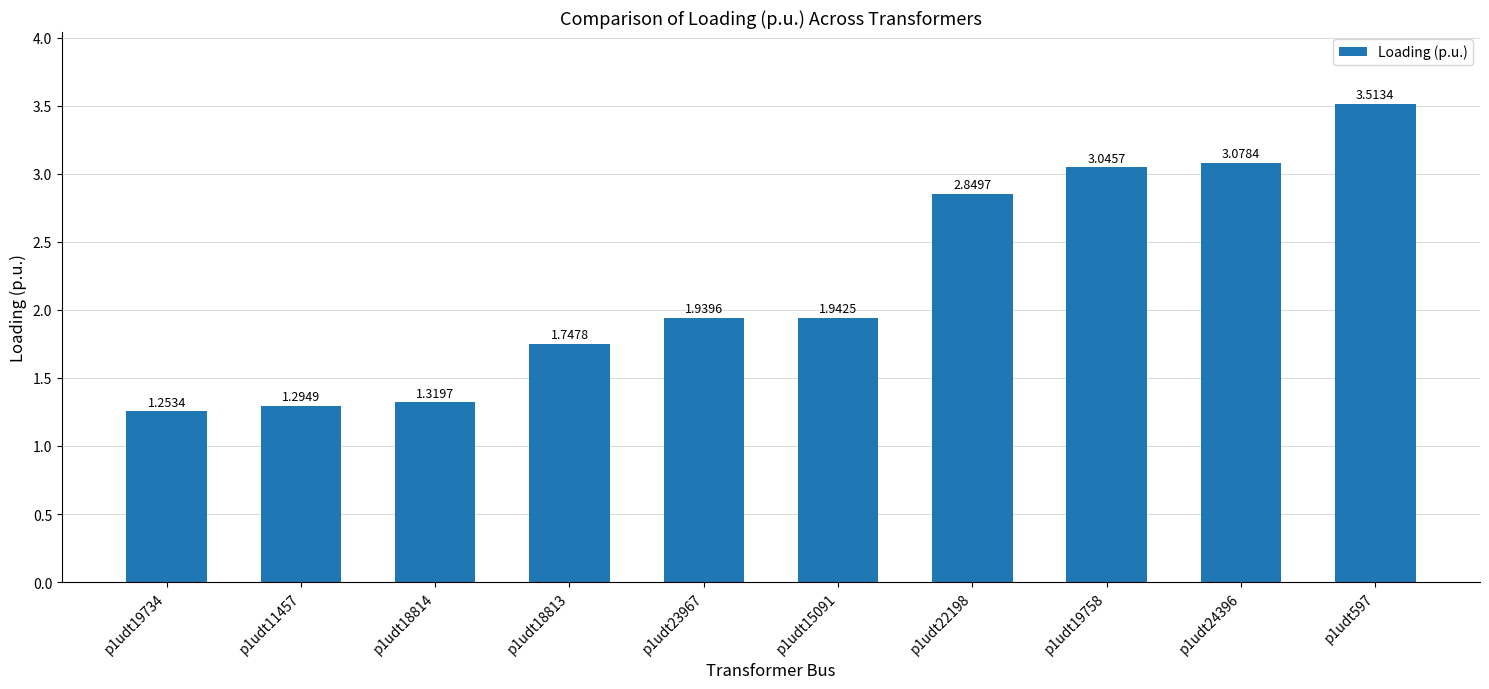

Rank the categories by value from lowest to highest.

p1udt19734, p1udt11457, p1udt18814, p1udt18813, p1udt23967, p1udt15091, p1udt22198, p1udt19758, p1udt24396, p1udt597